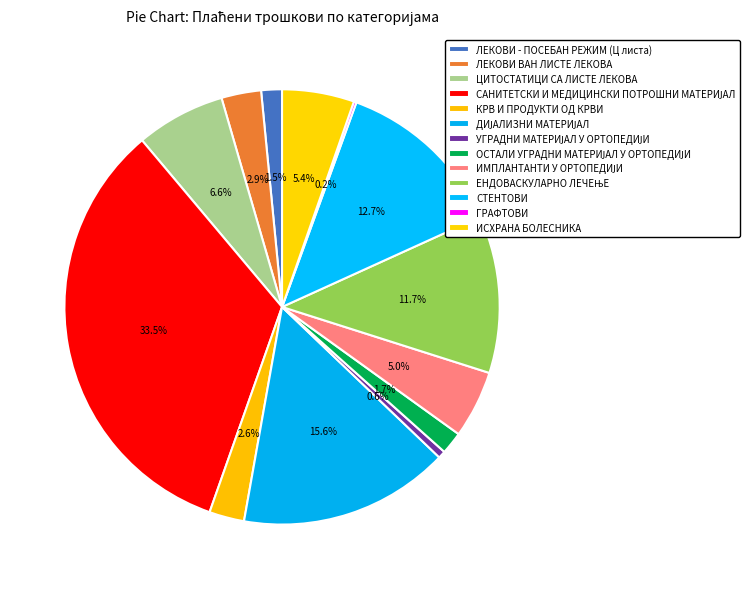

What is the change in value from ЛЕКОВИ - ПОСЕБАН РЕЖИМ (Ц листа) to КРВ И ПРОДУКТИ ОД КРВИ?

+189402.6